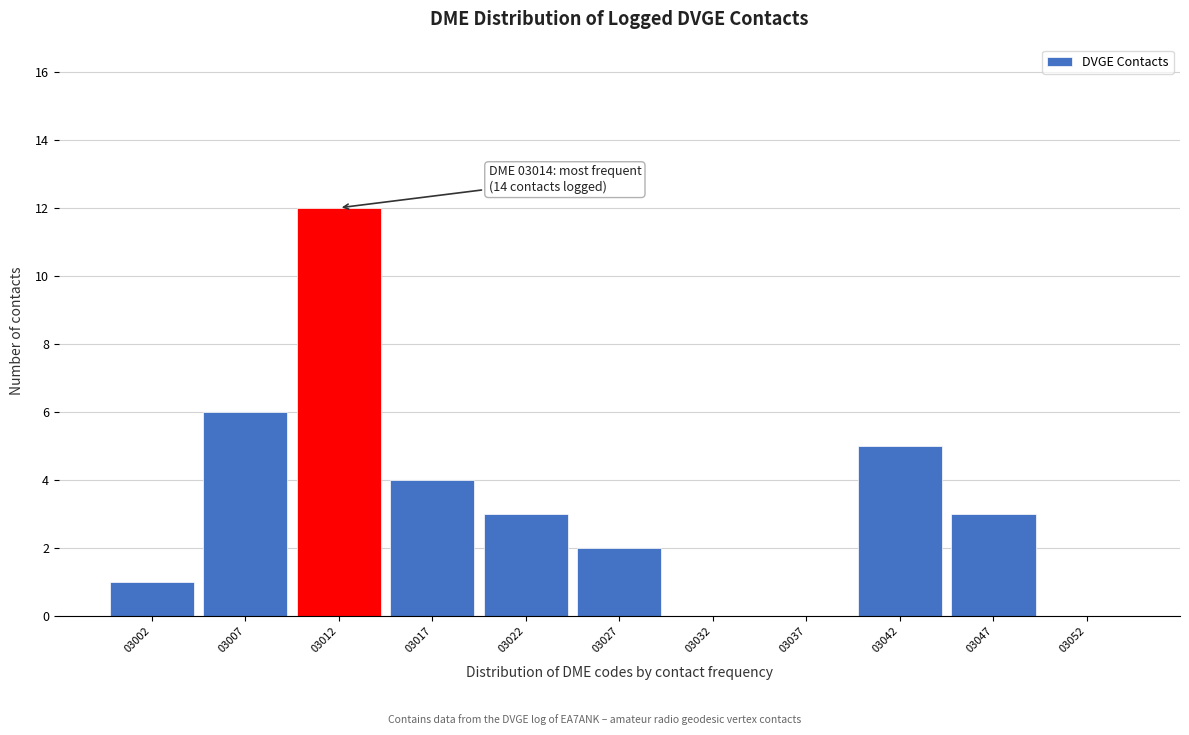

Over which range of the x-axis is the bar tallest?

3010 to 3015